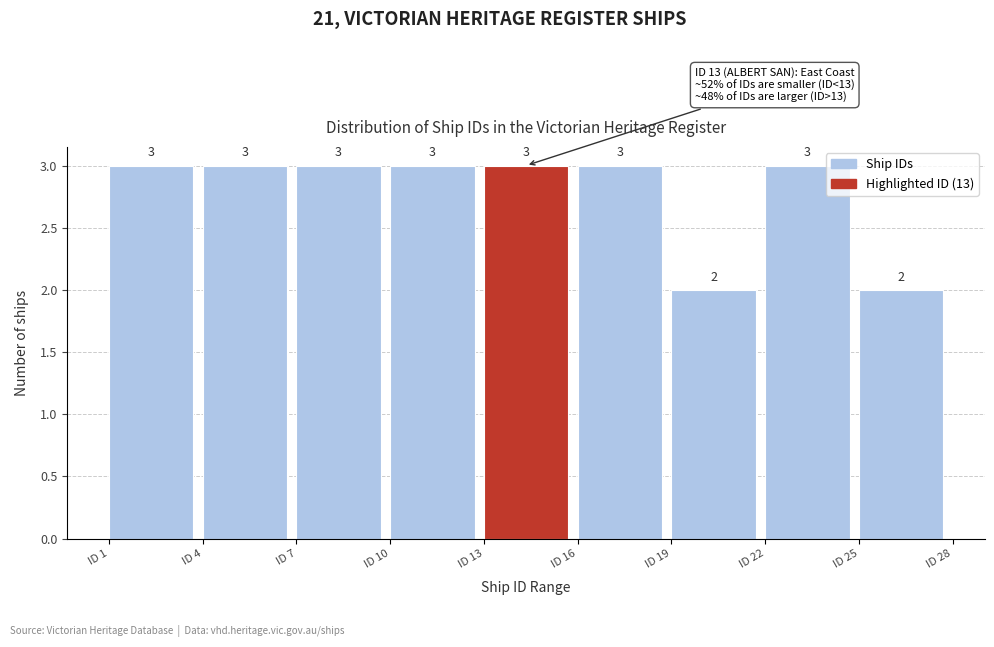

Reading left to right, list every bar in this chart as the range it spans on the x-axis followed by its height.

1 to 4: 3
4 to 7: 3
7 to 10: 3
10 to 13: 3
13 to 16: 3
16 to 19: 3
19 to 22: 2
22 to 25: 3
25 to 28: 2